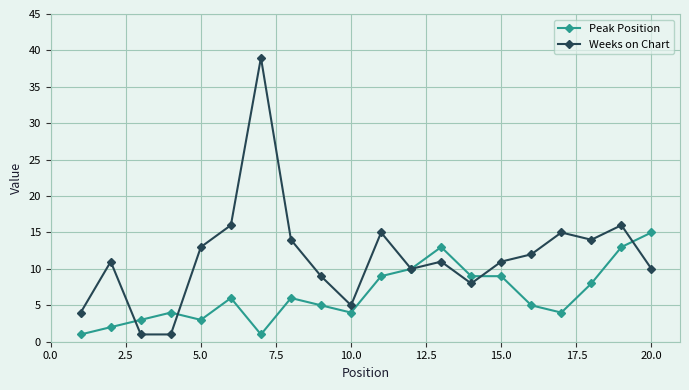

In Weeks on Chart, how many points are higher than both neighbors (excluding endpoints)?

6